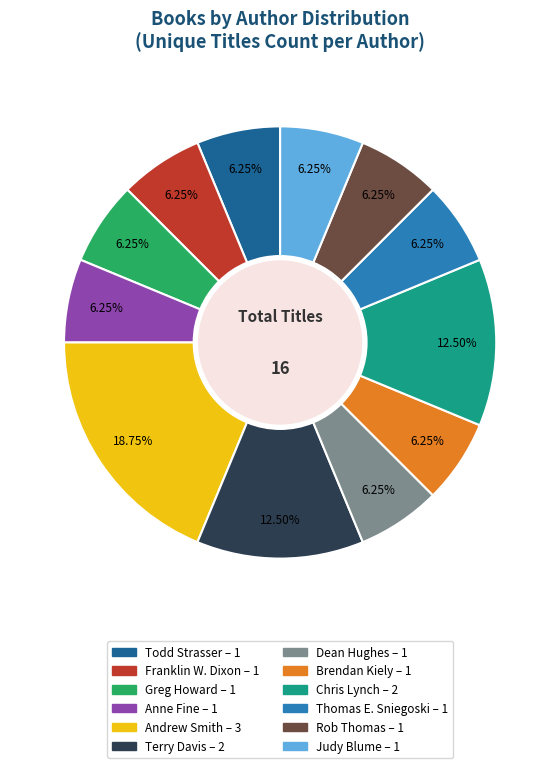

Is there a majority slice in this chart?

No